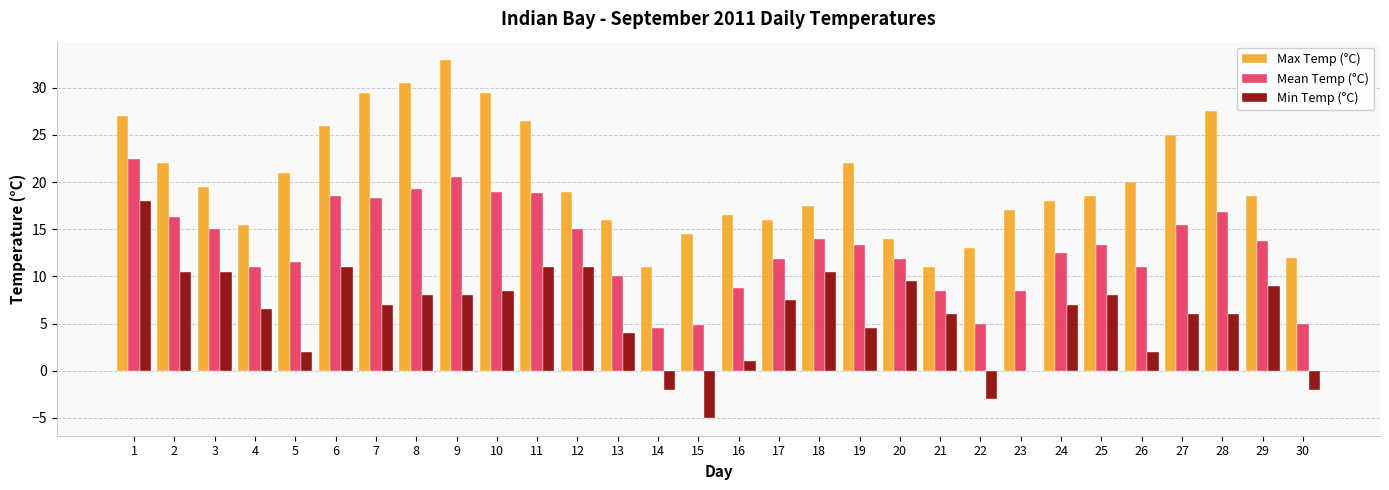

What is the sum of the Max Temp (°C) values at 12 and 16?

35.5